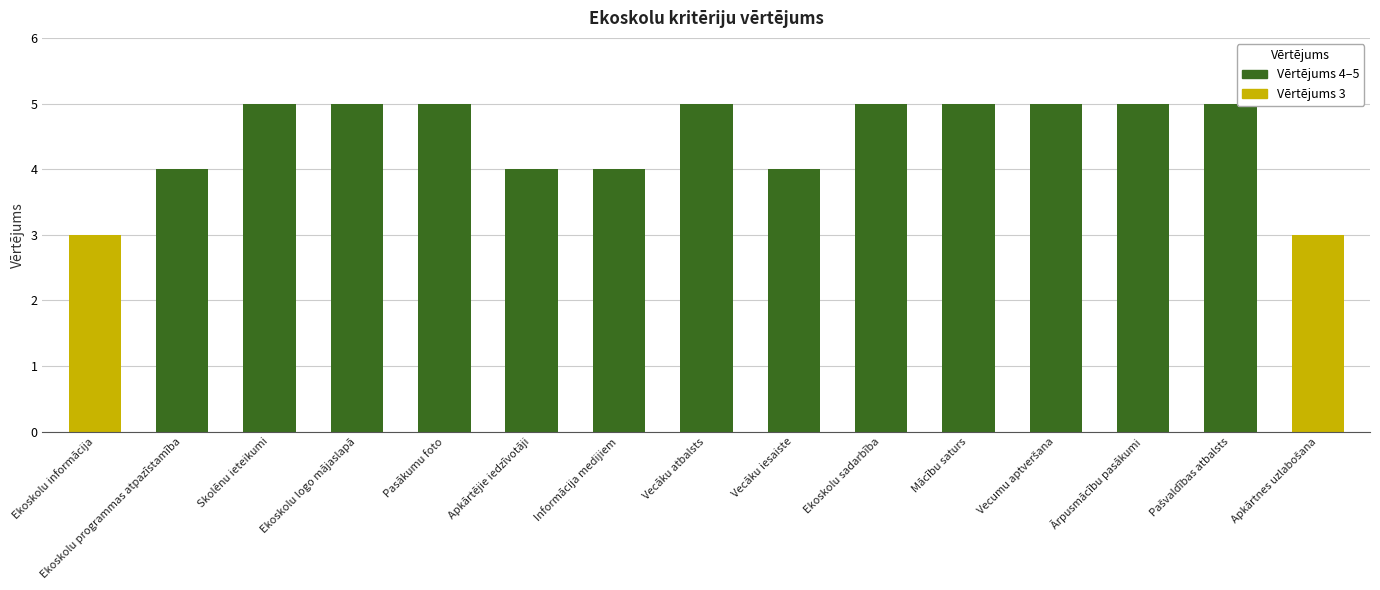

Read the value at Ekoskolu logo mājaslapā.

5